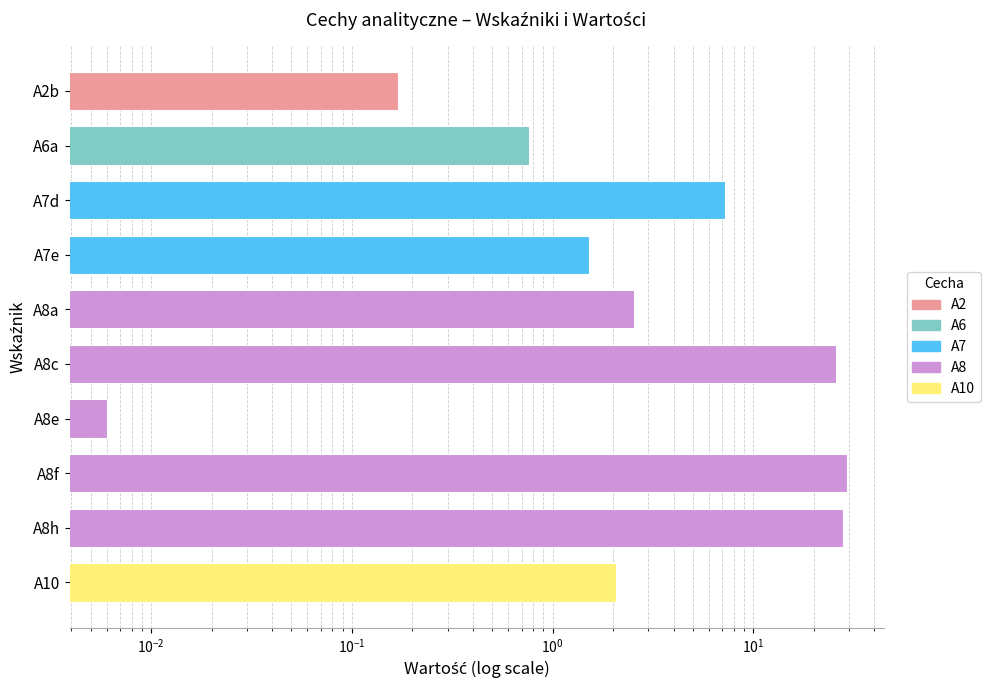

Where is the data nearest to the value 14?

A7d